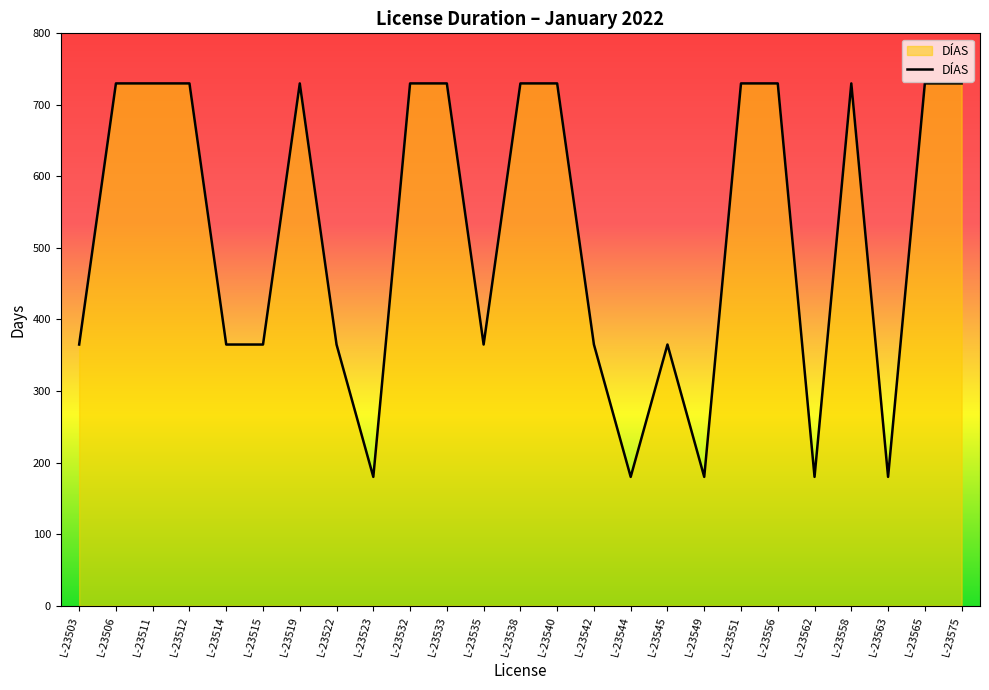

What is the minimum value shown in the chart?

180